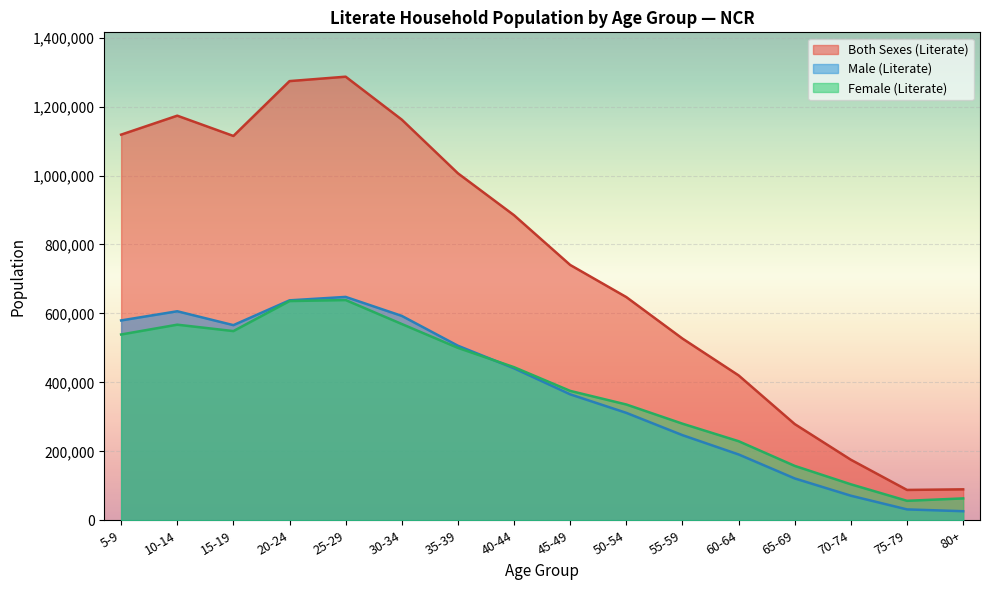

True or false: Male (Literate) has more than 2 interior local peaks.

False